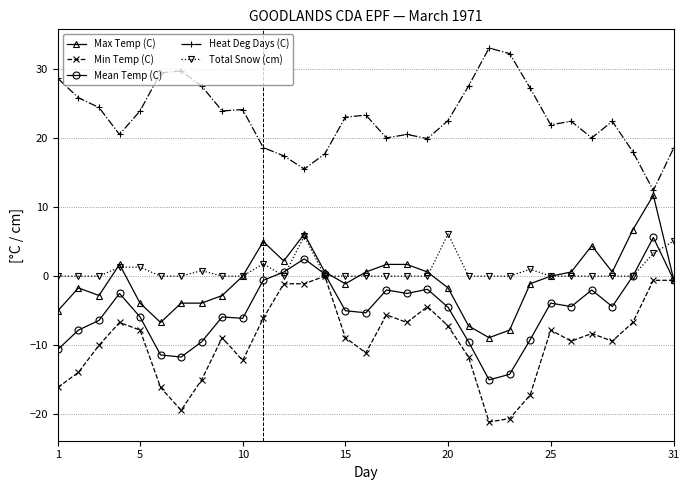

What is the greatest value displayed?

33.0